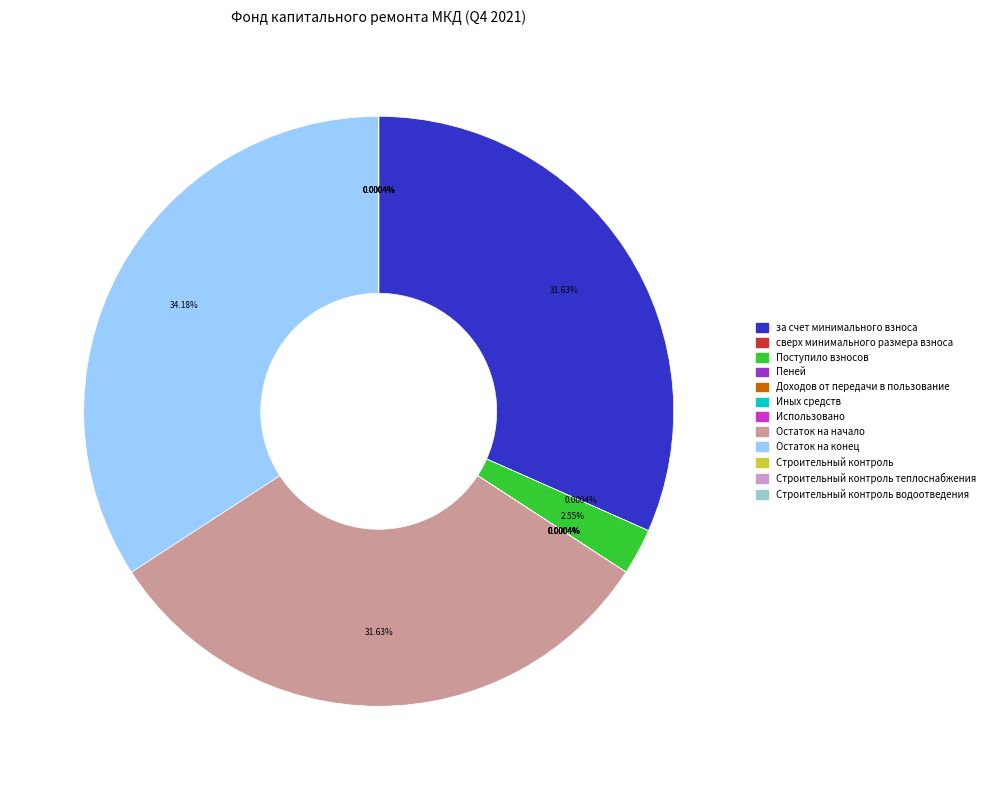

Is there any slice that represents more than half of the pie?

No